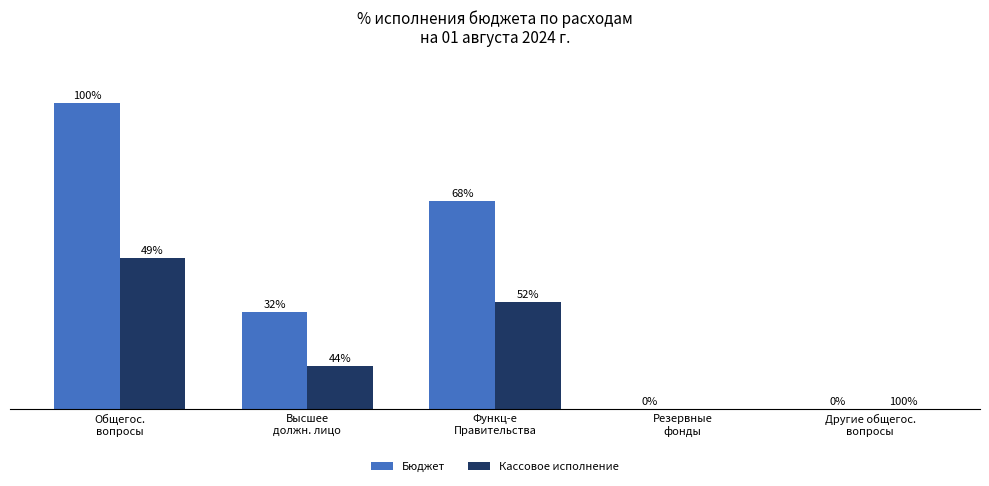

What are all the series names shown in the legend?

Бюджет, Кассовое исполнение